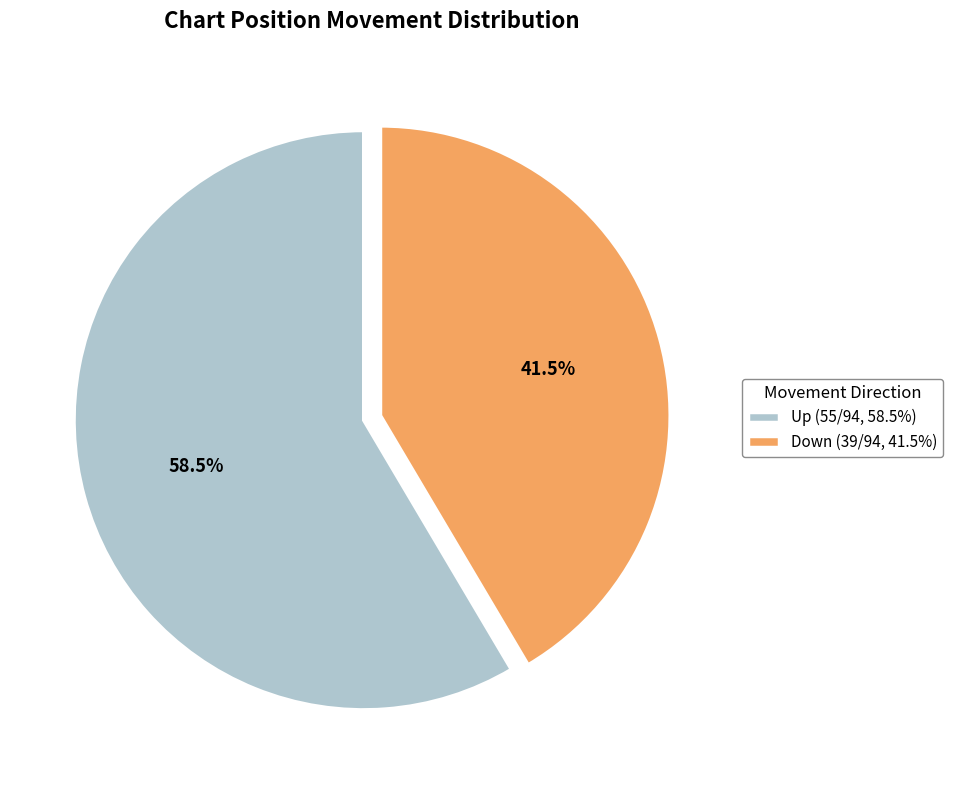

What is the smallest slice in the pie chart?

Down (39/94, 41.5%)